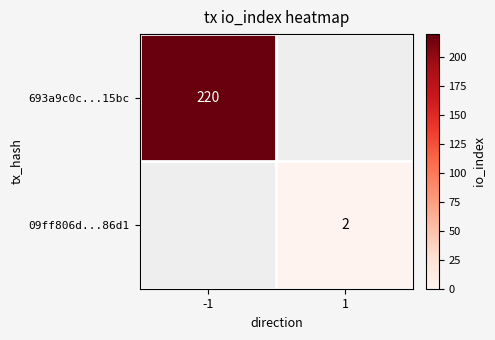

How many categories are shown in the chart?

2